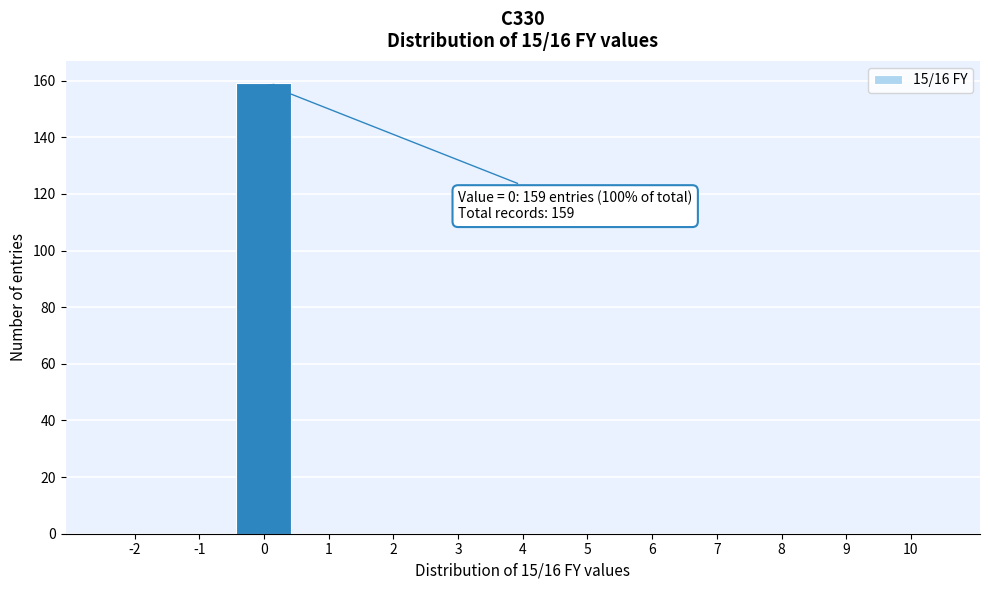

Reading left to right, what are all the values shown in this chart?

-2=0	-1=0	0=159	1=0	2=0	3=0	4=0	5=0	6=0	7=0	8=0	9=0	10=0